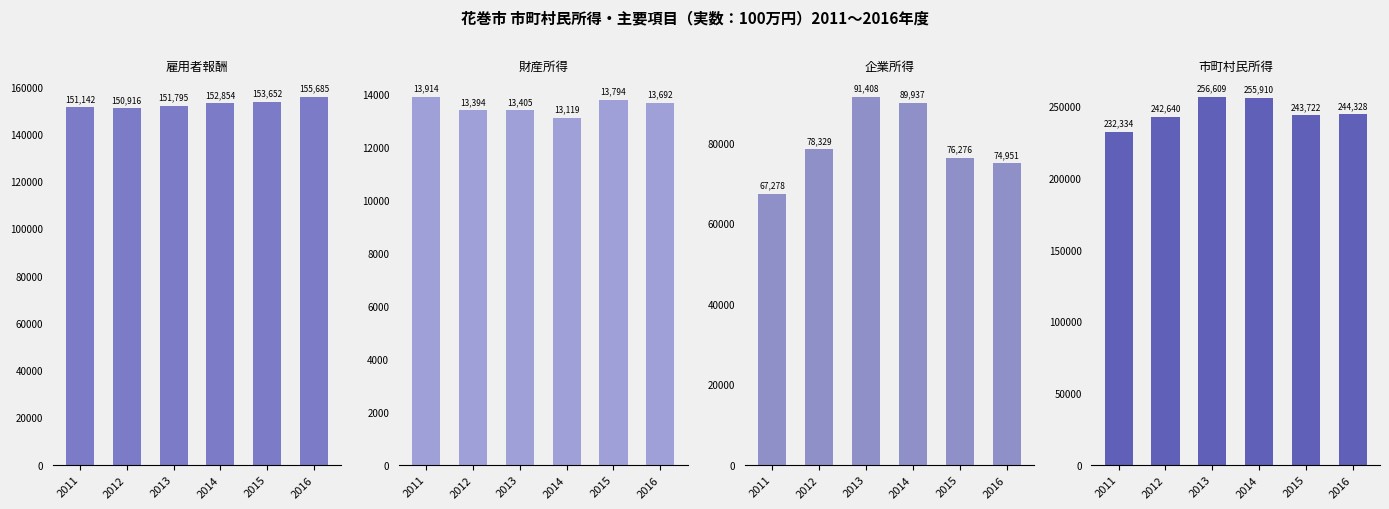

What is the difference between the second highest and minimum values in the 企業所得 series?

22659